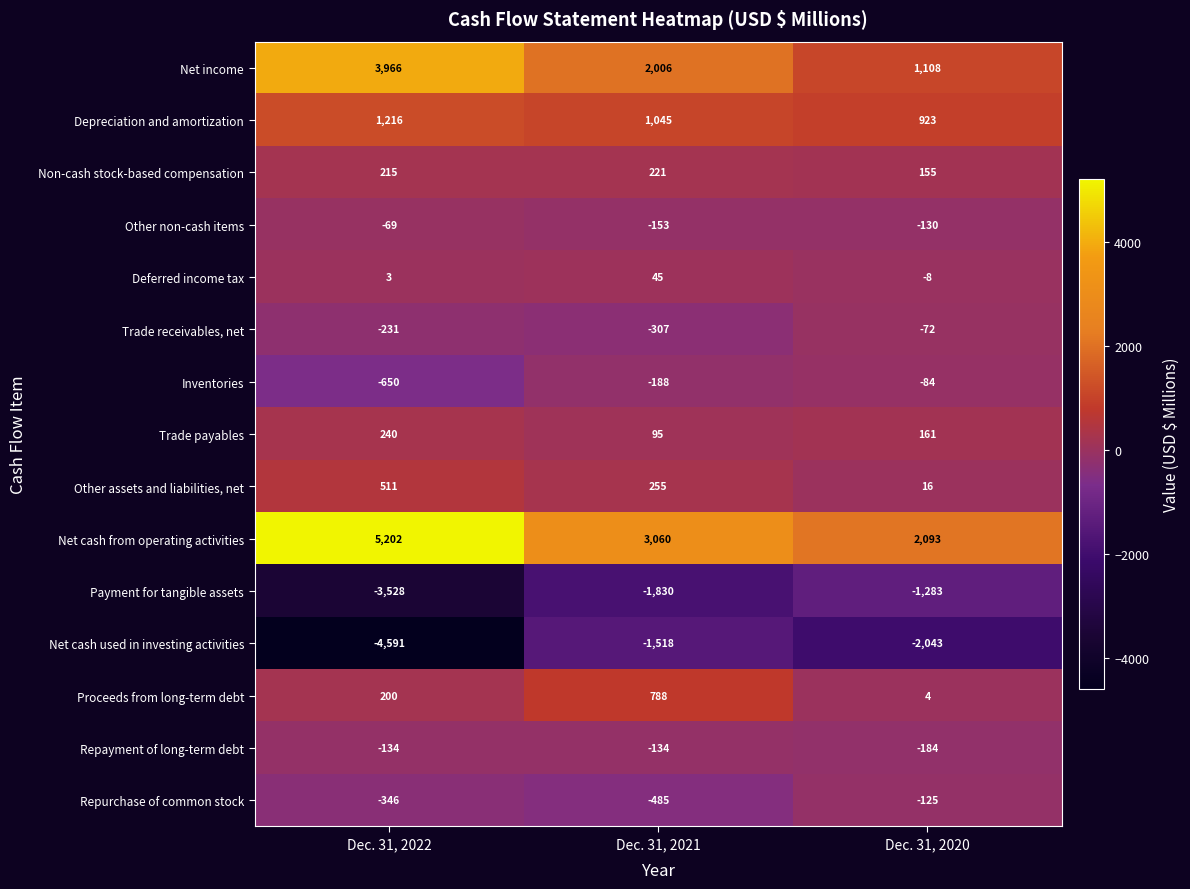

Where is Net cash used in investing activities nearest to the value -3054?

Dec. 31, 2020